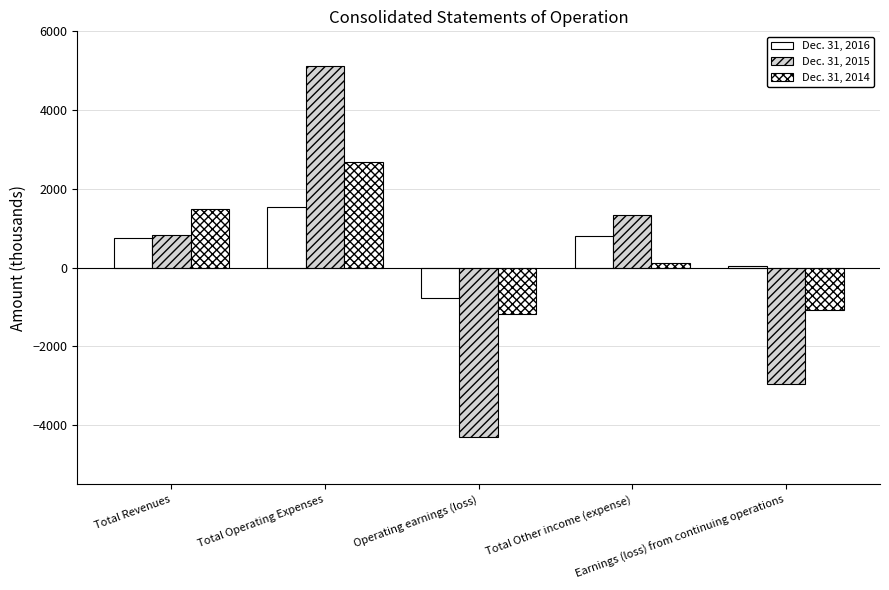

How many data points in Dec. 31, 2016 are less than 764?

2